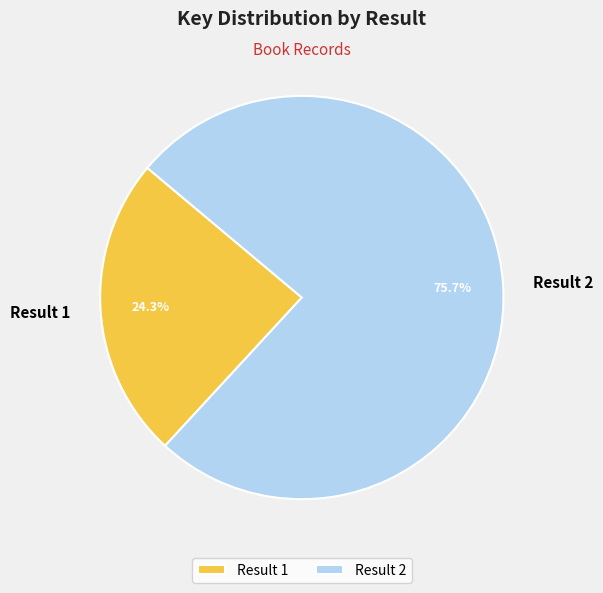

Which category has the smallest portion of the pie?

Result 1